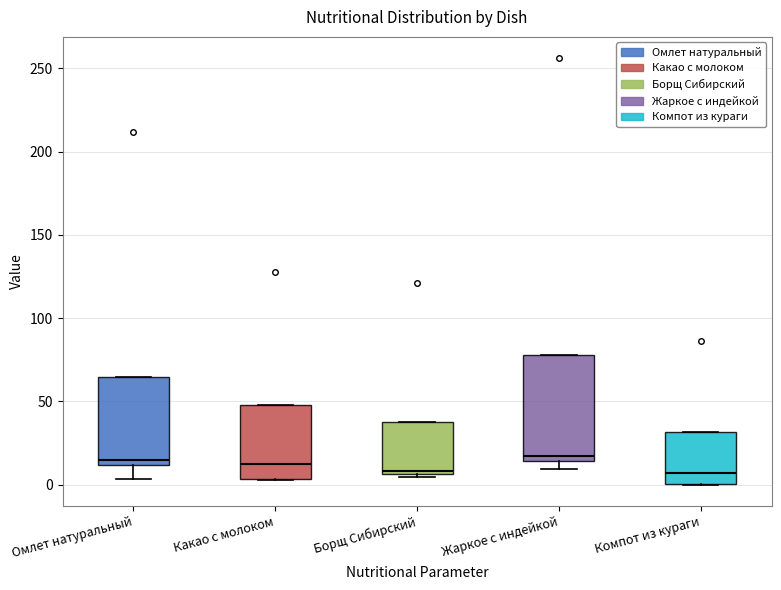

Reading left to right, read every box against the y-axis: the position of its median line, the range the box covers, and the ends of its whiskers. The values are not printed on the chart, so give them approximately, as read against the axis.

Омлет натуральный: median 15, box 10 to 65, whiskers 5 to 65
Какао с молоком: median 15, box 5 to 50, whiskers 5 to 50
Борщ Сибирский: median 10, box 5 to 40, whiskers 5 (just below the box's lower edge) to 40
Жаркое с индейкой: median 15 (just above the box's lower edge), box 15 to 80, whiskers 10 to 80
Компот из кураги: median 5, box 0 to 30, whiskers 0 to 30